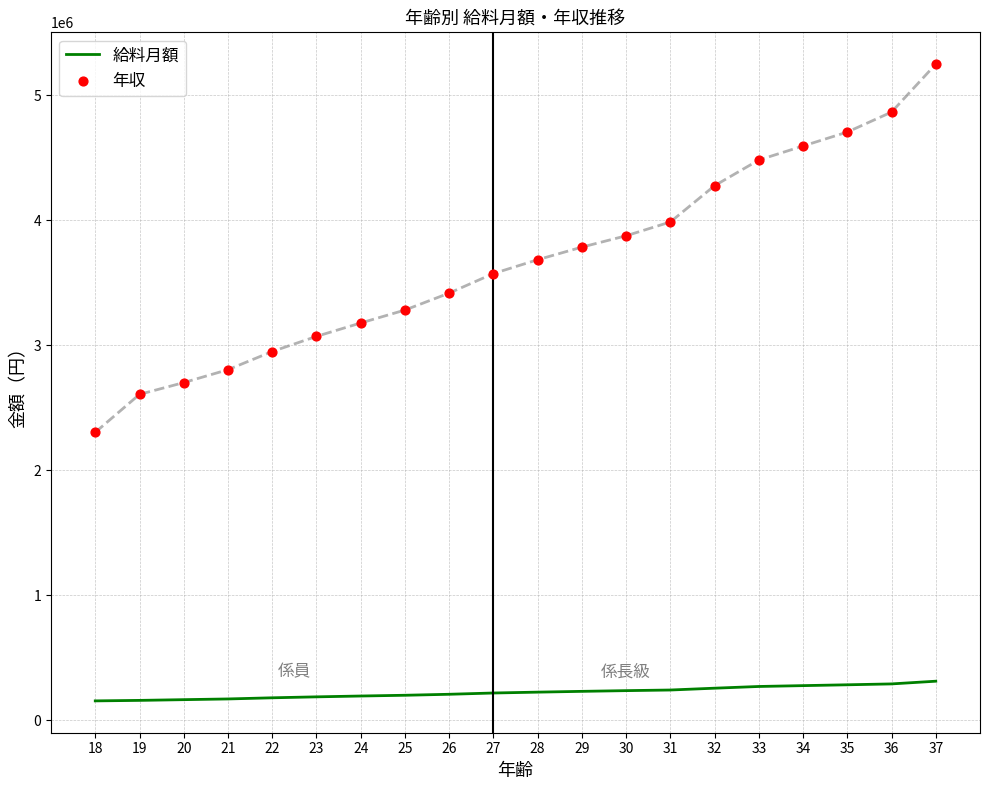

At how many categories does at least one series exceed 269945?

20